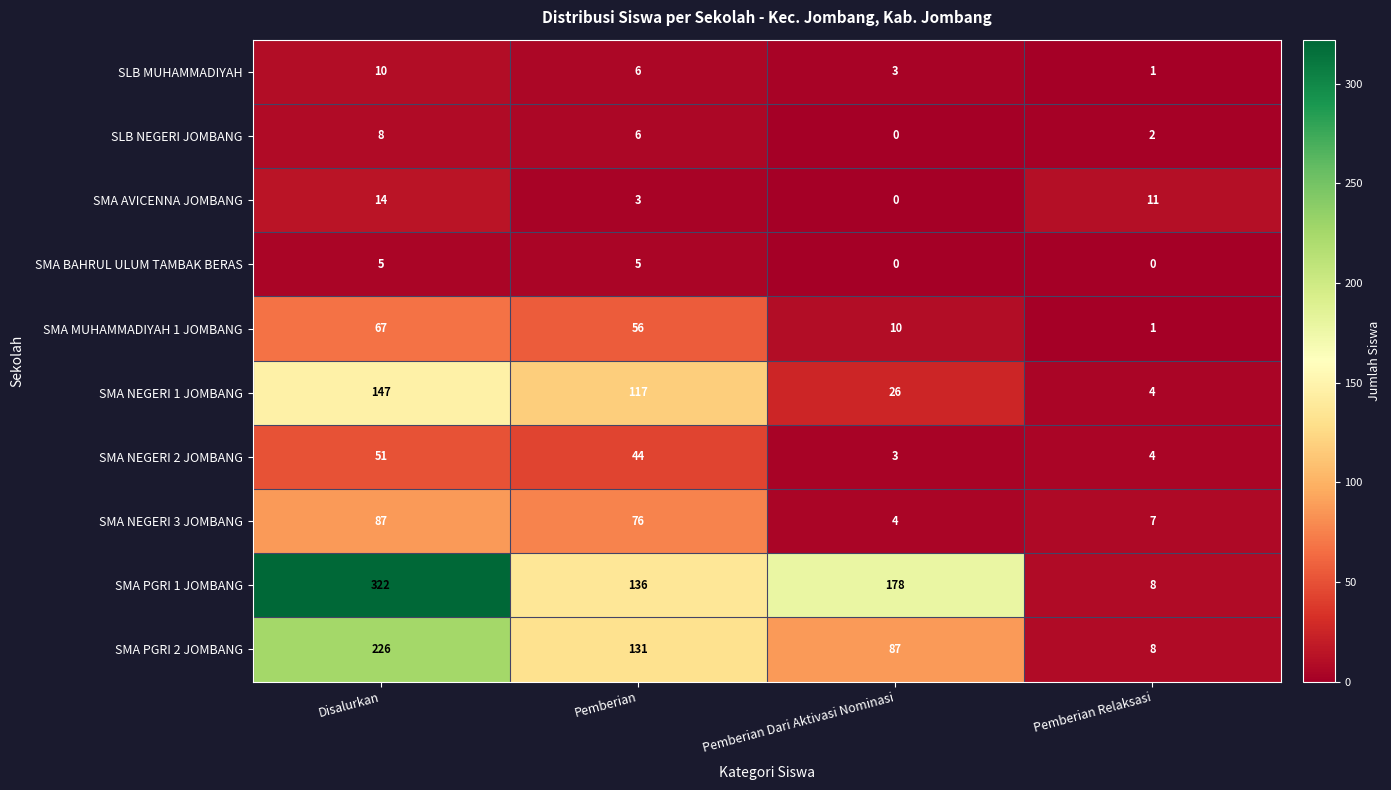

Where is SMA AVICENNA JOMBANG nearest to the value 7?

Pemberian